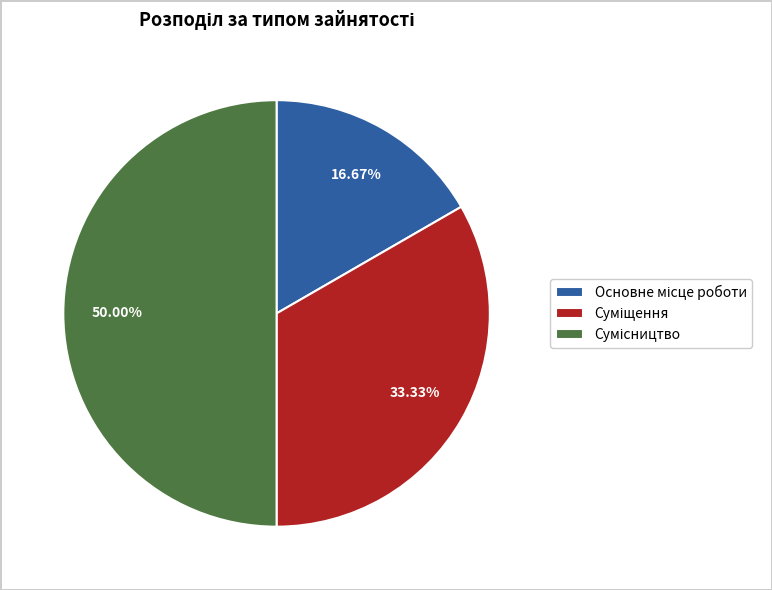

Count the number of slices in the pie.

3